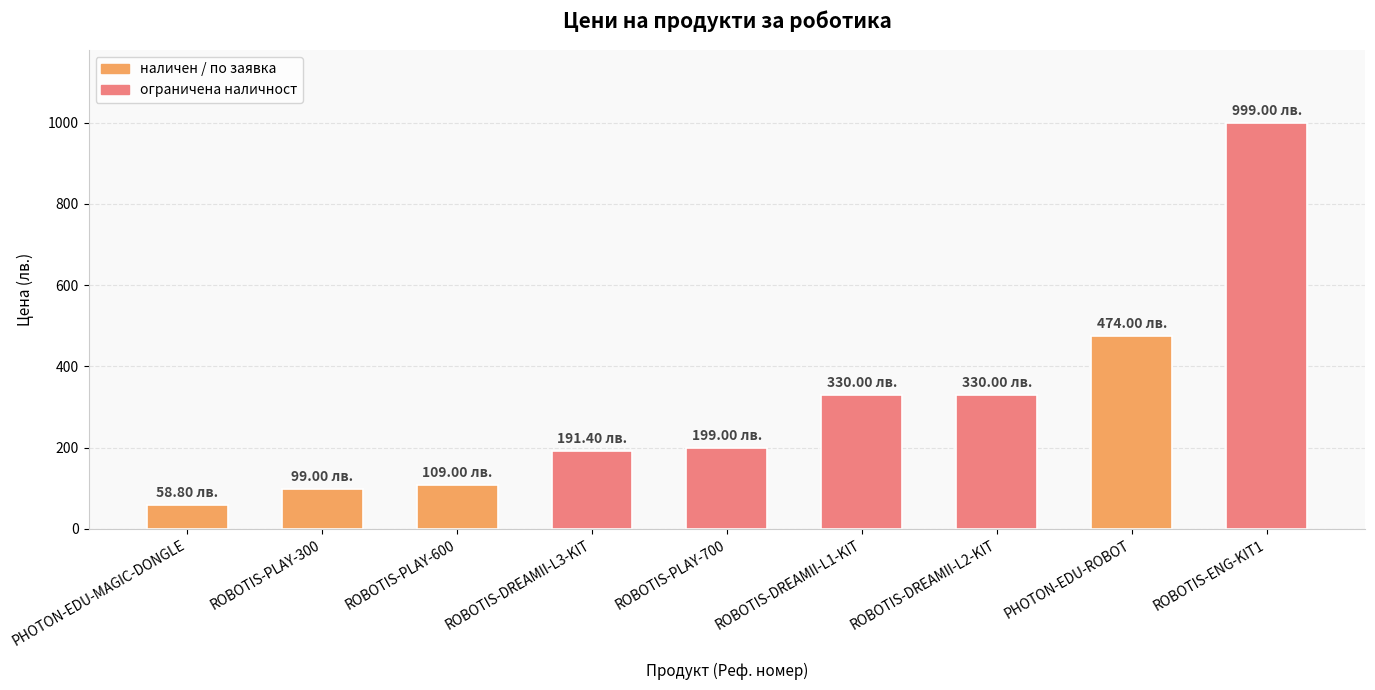

Between ROBOTIS-DREAMII-L3-KIT and ROBOTIS-ENG-KIT1, which is larger?

ROBOTIS-ENG-KIT1